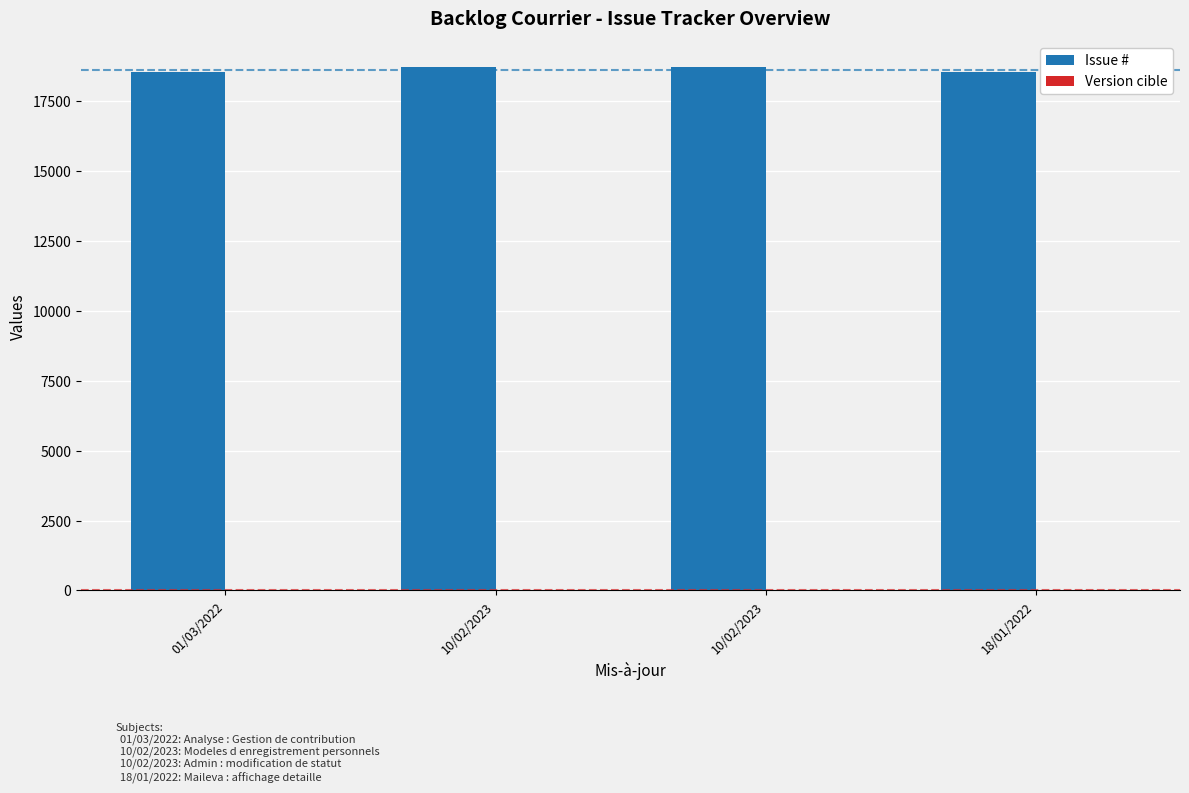

Are the bars horizontal?

No